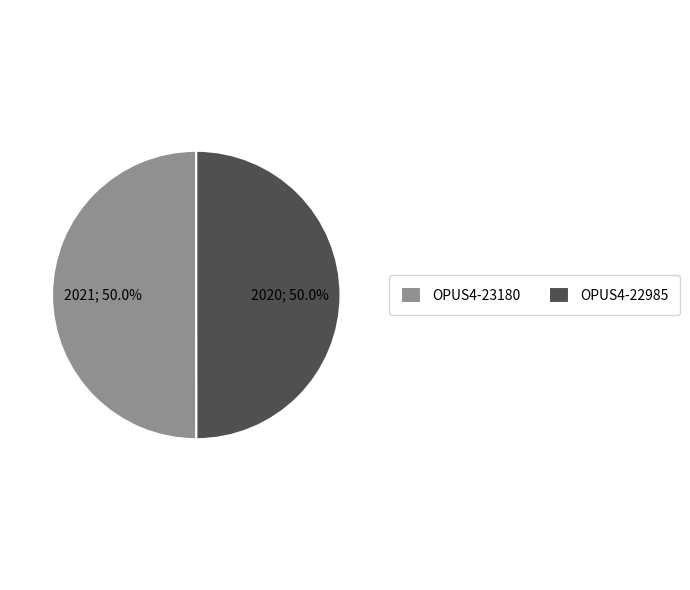

True or false: OPUS4-22985 accounts for 50% of the total.

True